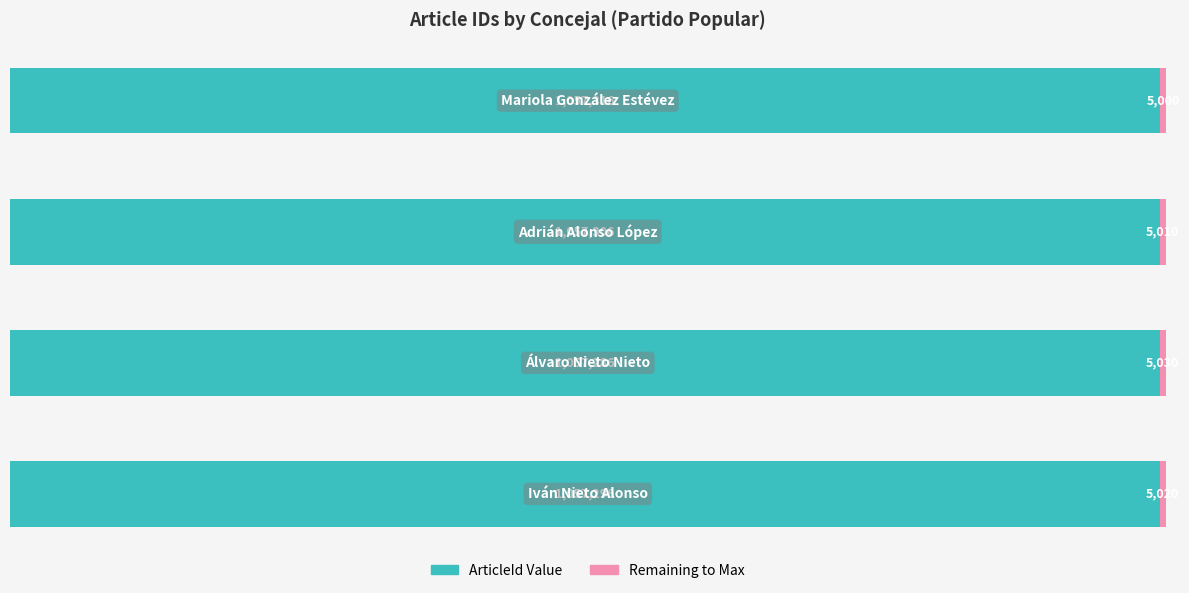

What is the maximum value for ArticleId Value?

1057316